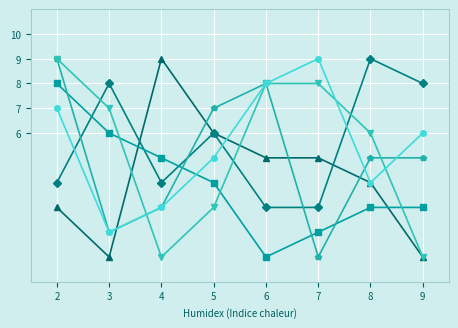

What is the greatest value displayed?

9